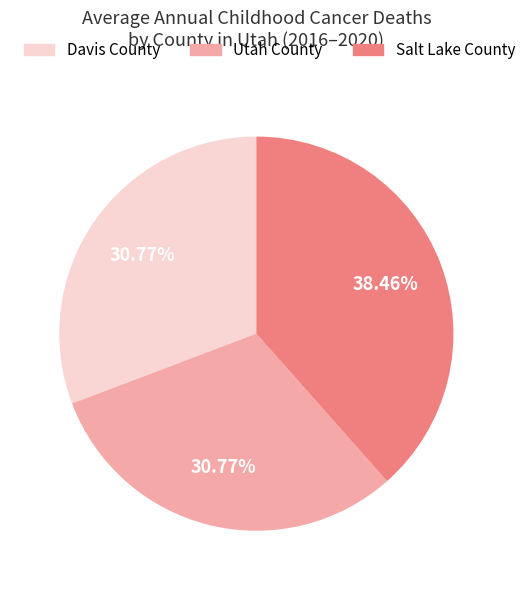

Count the number of slices in the pie.

3